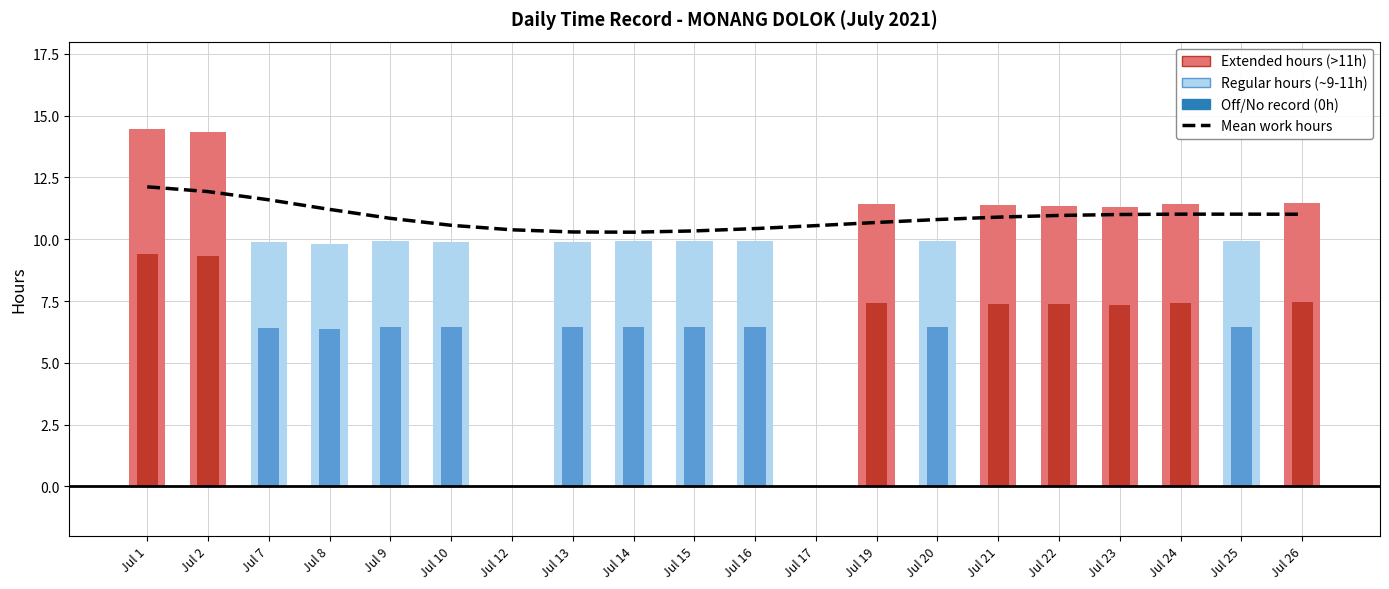

Where is the data nearest to the value 11?

Jul 23